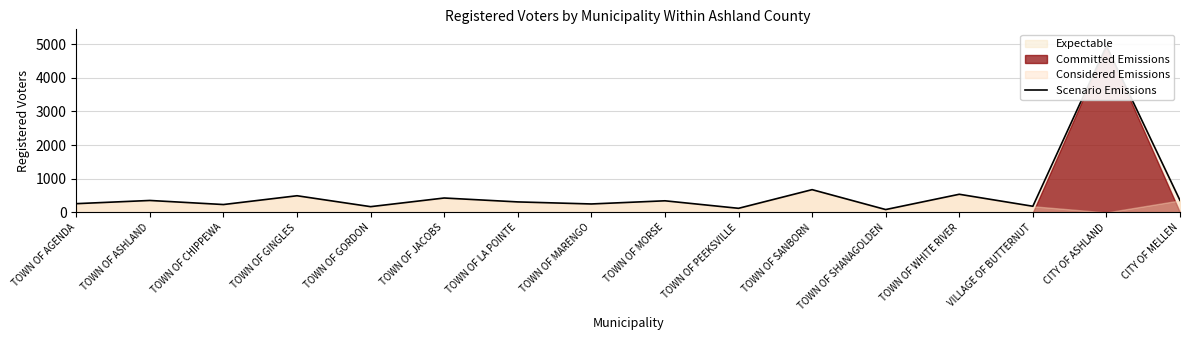

At which label is the value closest to 2514?

TOWN OF SANBORN